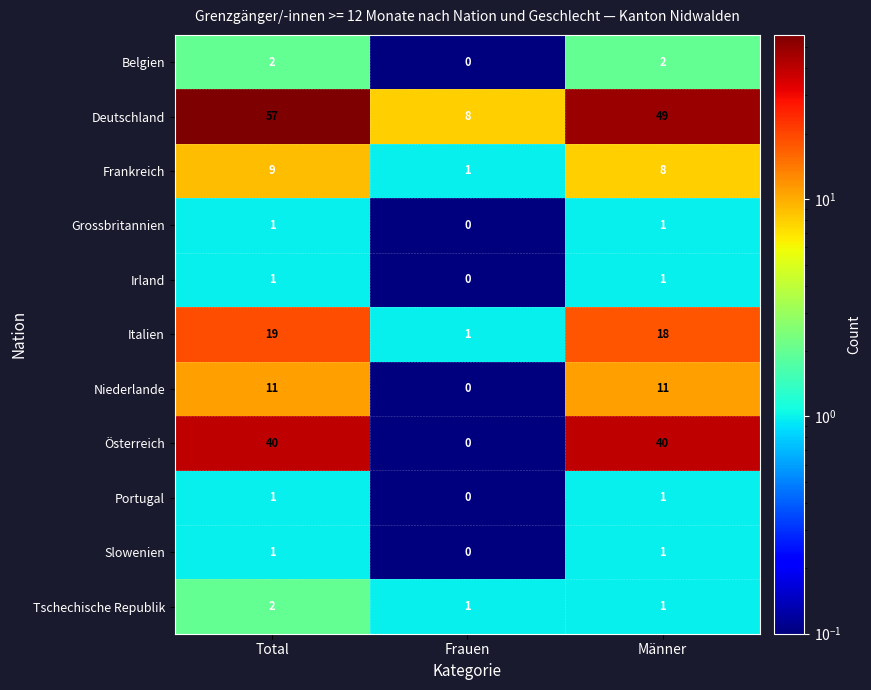

Where is Slowenien nearest to the value 0?

Frauen